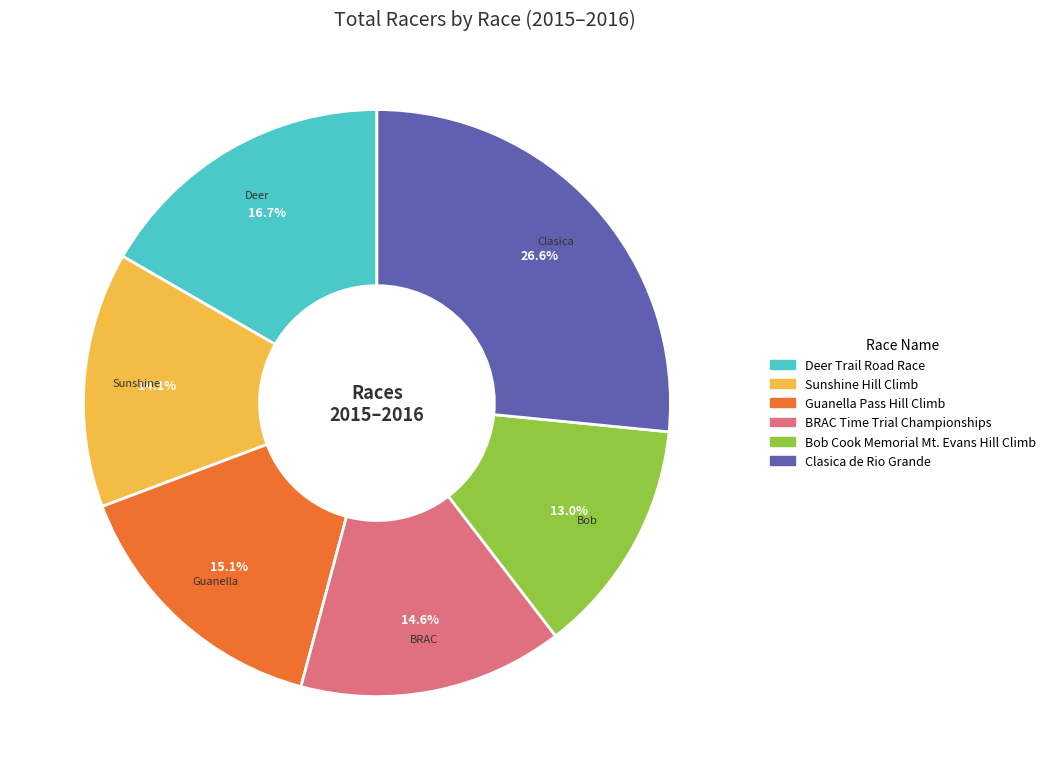

Is there any slice that represents more than half of the pie?

No